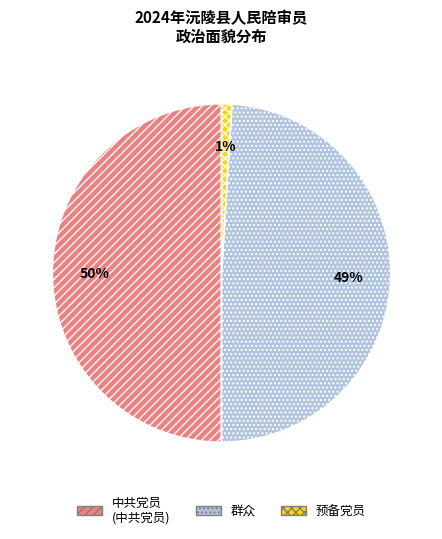

Is it true that 预备党员 is 11% of the pie?

False